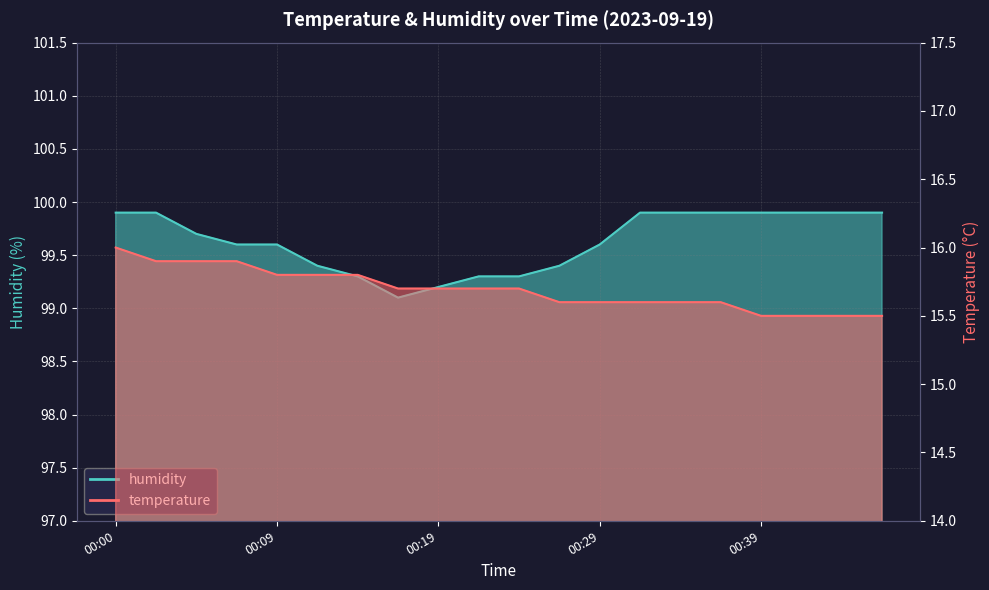

What is the sum of the humidity values at 00:24 and 00:36?

199.2